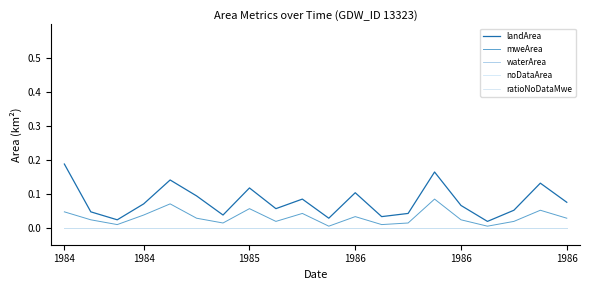

How many lines are shown in the chart?

5